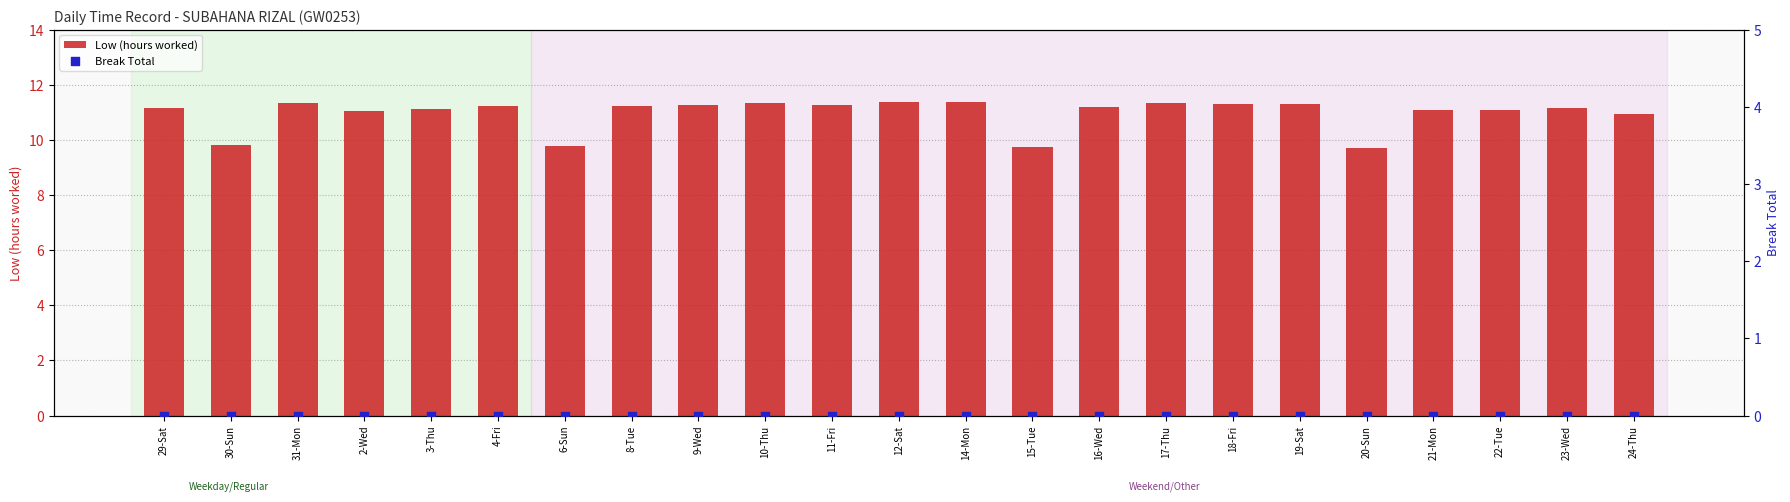

What is the total value across all series at 11-Fri?

11.3